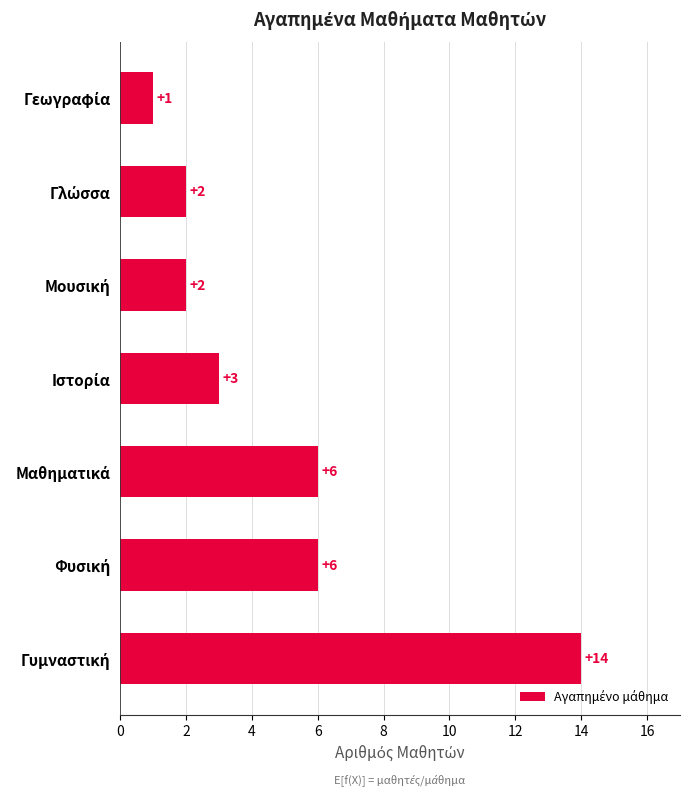

What is the smallest value displayed?

1